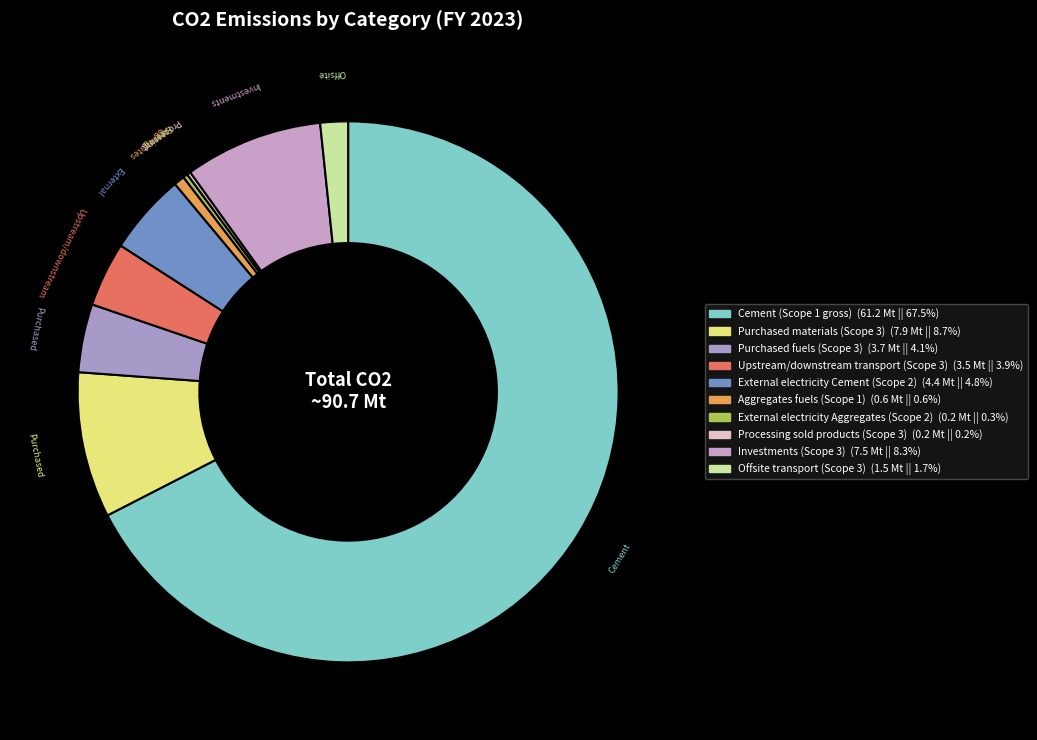

Is it true that Purchased fuels (Scope 3) is 4% of the pie?

True